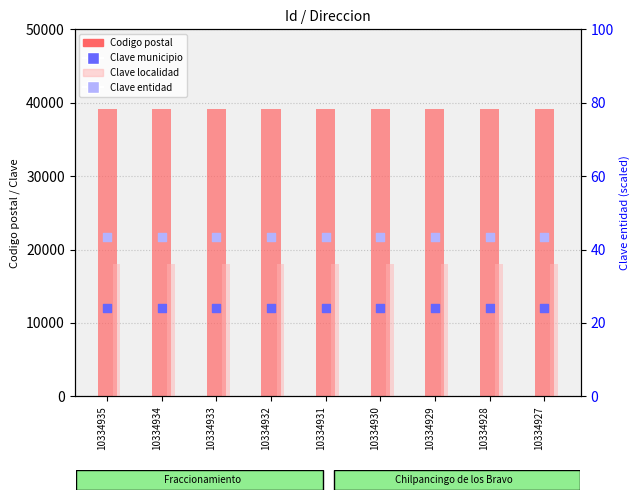

At how many categories does at least one series exceed 35967?

9